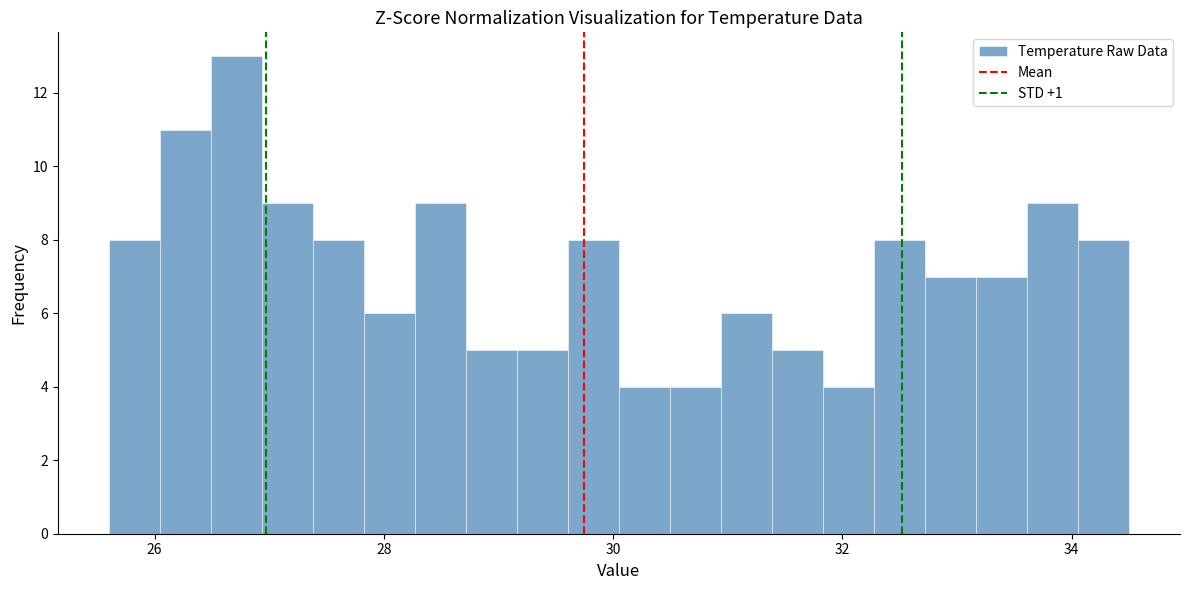

Around what value on the x-axis is the tallest bar? Give the approximate position of its centre, as read against the axis.

26.8